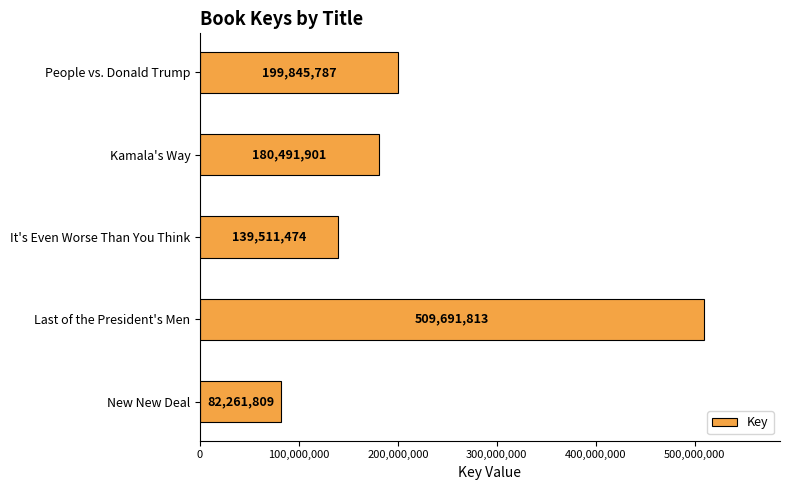

What is the approximate value at Last of the President's Men, to the nearest 50?

509691800